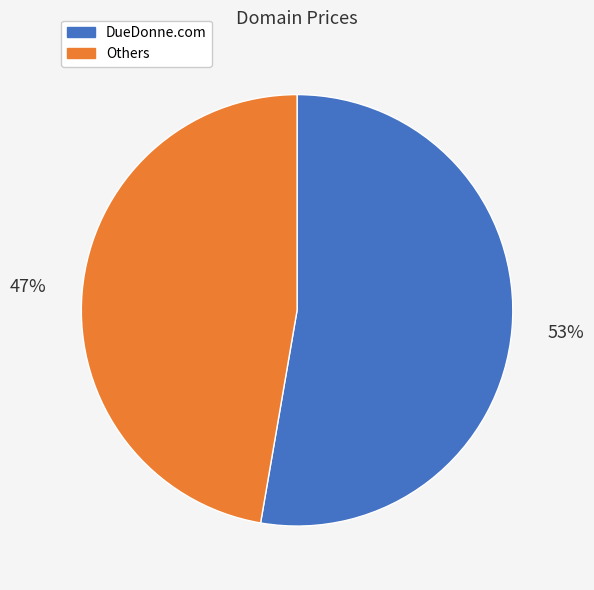

Does any single category account for the majority?

Yes